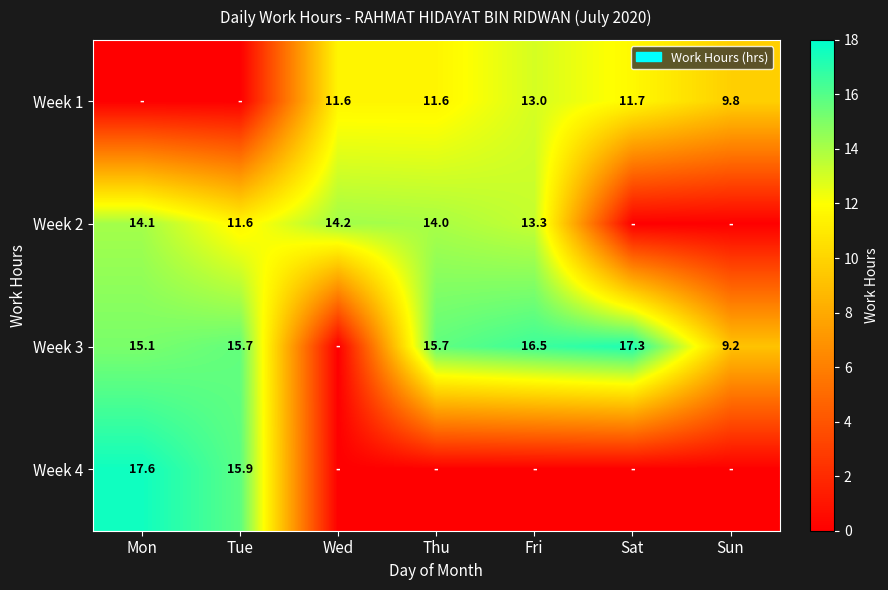

Is the value of Week 3 at Sun greater than the value of Week 2 at Fri?

No